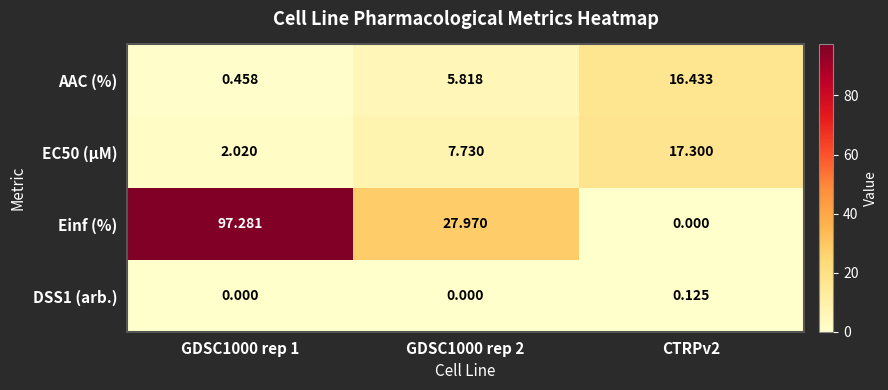

Which series has the largest total across all categories?

Einf (%)